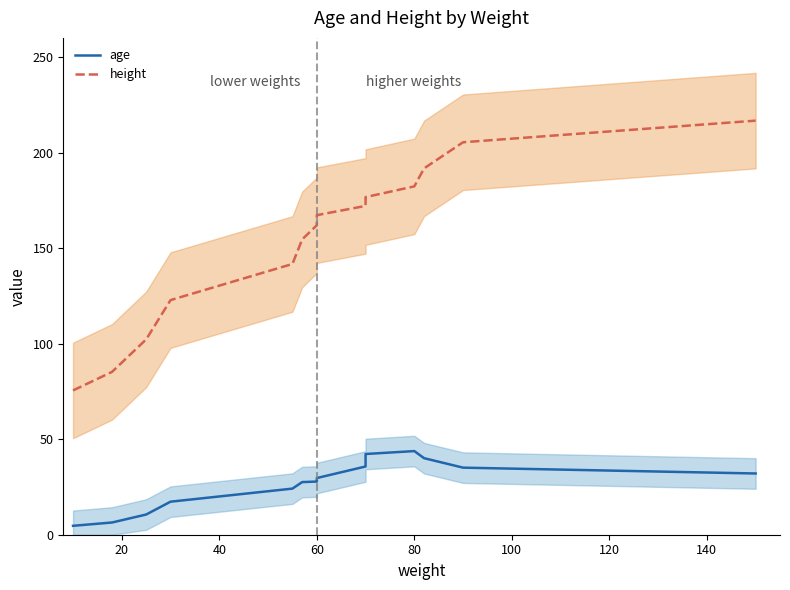

What is the smallest value displayed?

4.7